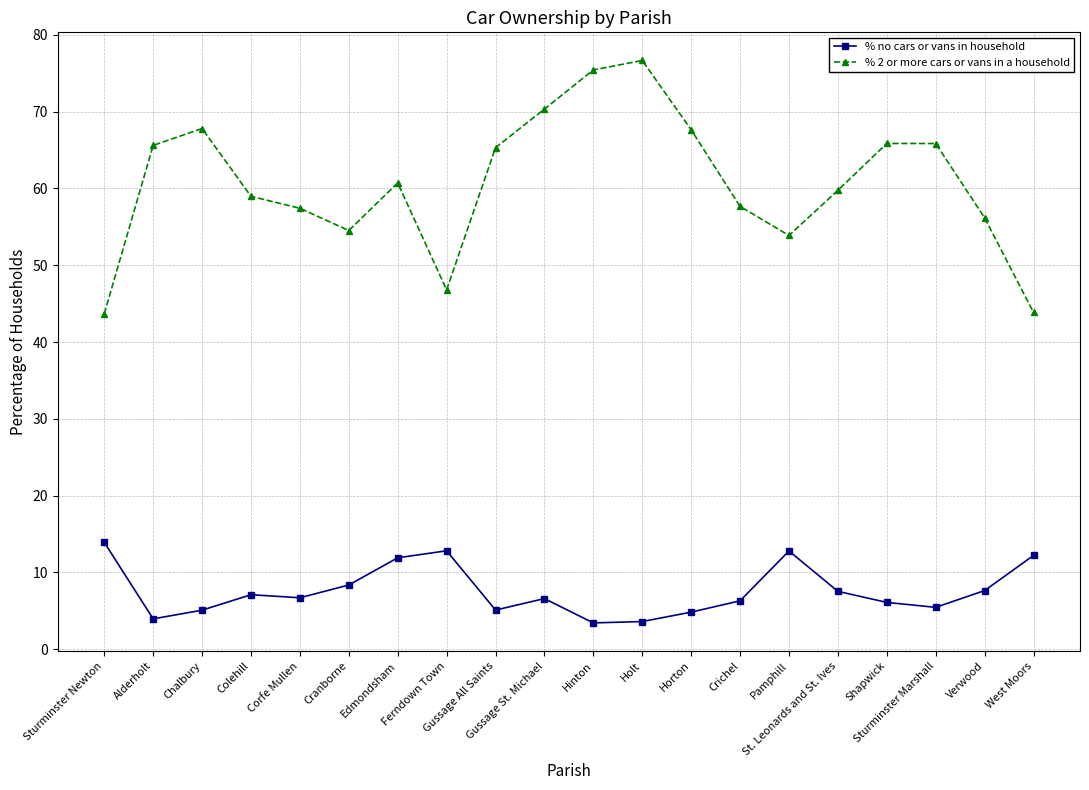

True or false: % 2 or more cars or vans in a household has more than 2 points higher than both neighbors.

True